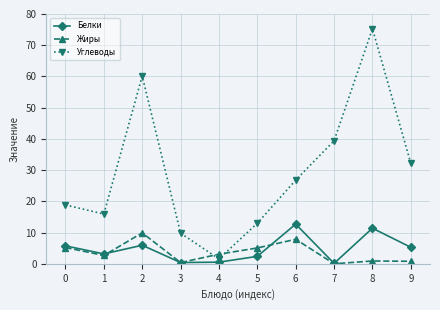

What is the lowest value of the Углеводы series?

1.6